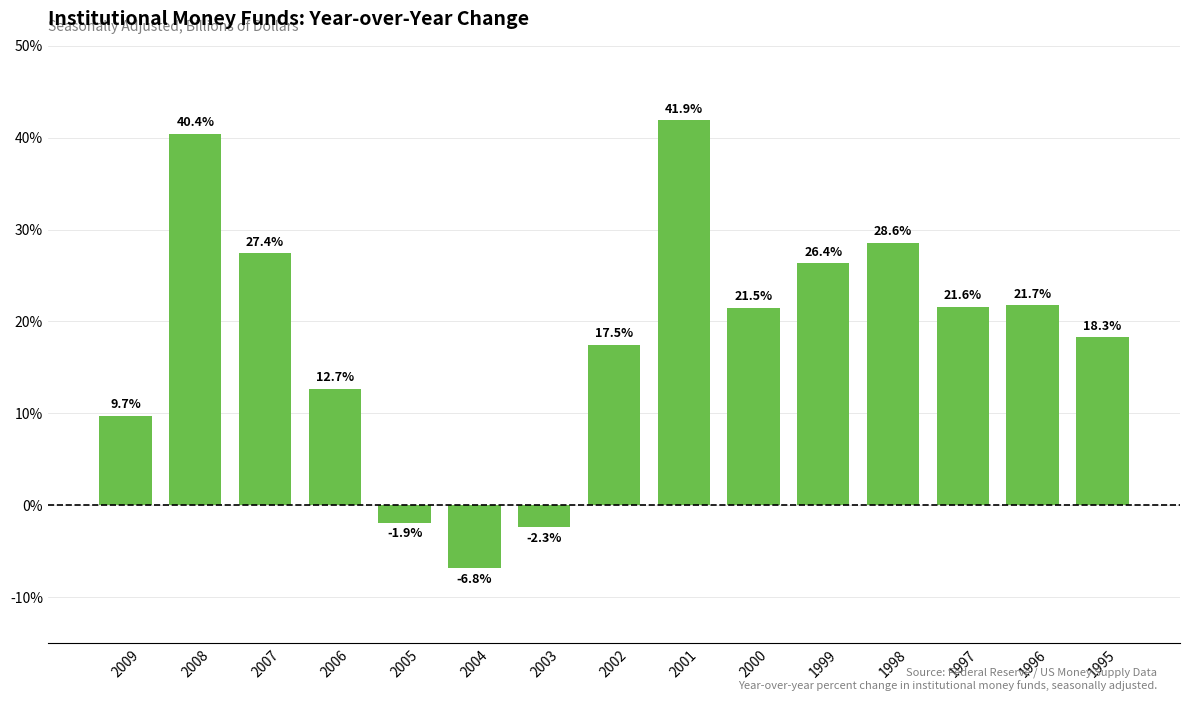

Rank the categories by value from highest to lowest.

2001, 2008, 1998, 2007, 1999, 1996, 1997, 2000, 1995, 2002, 2006, 2009, 2005, 2003, 2004